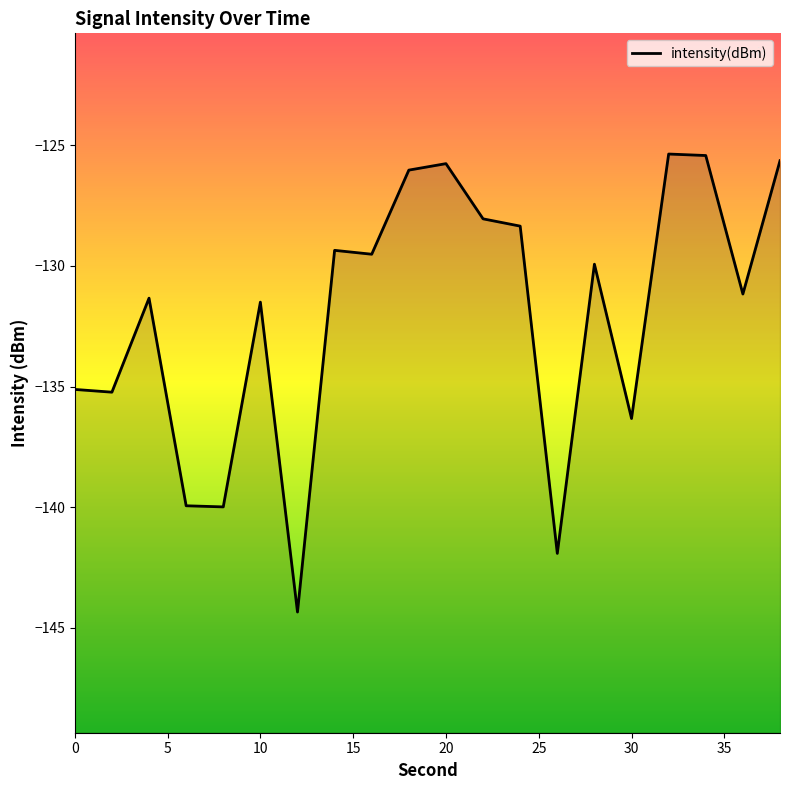

What is the value of the 12th point from the left?

-128.1